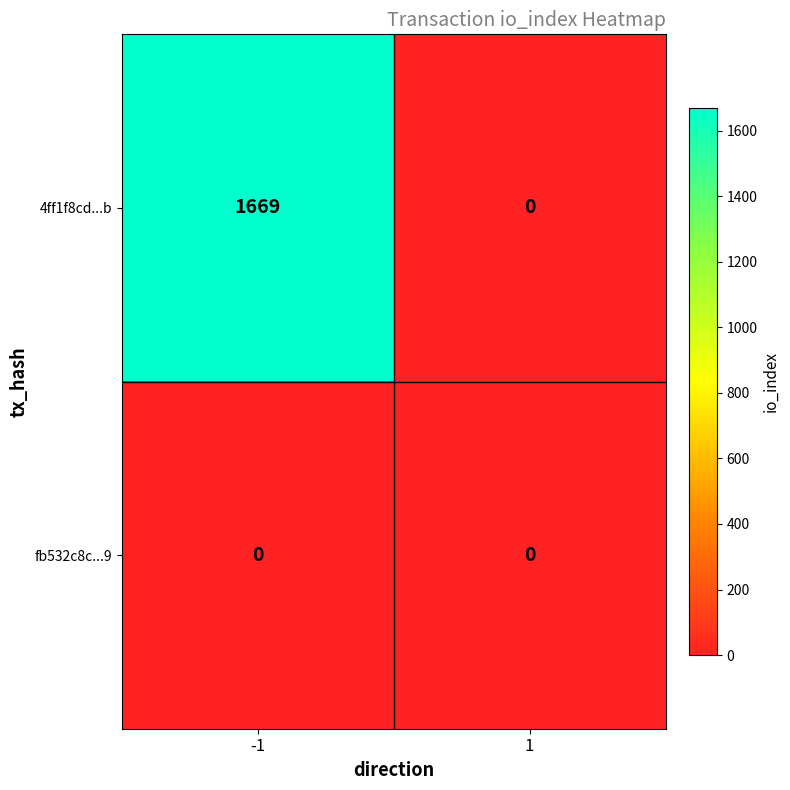

Reading right to left, what are all the values shown in this chart?

4ff1f8cd...b: 1=0	-1=1669
fb532c8c...9: 1=0	-1=0